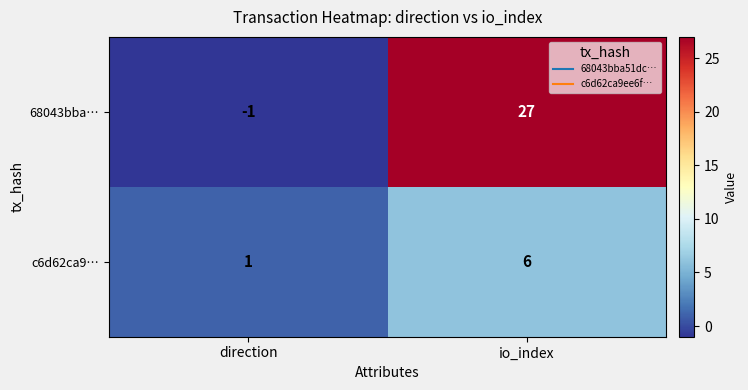

What is the total value across all series at io_index?

33